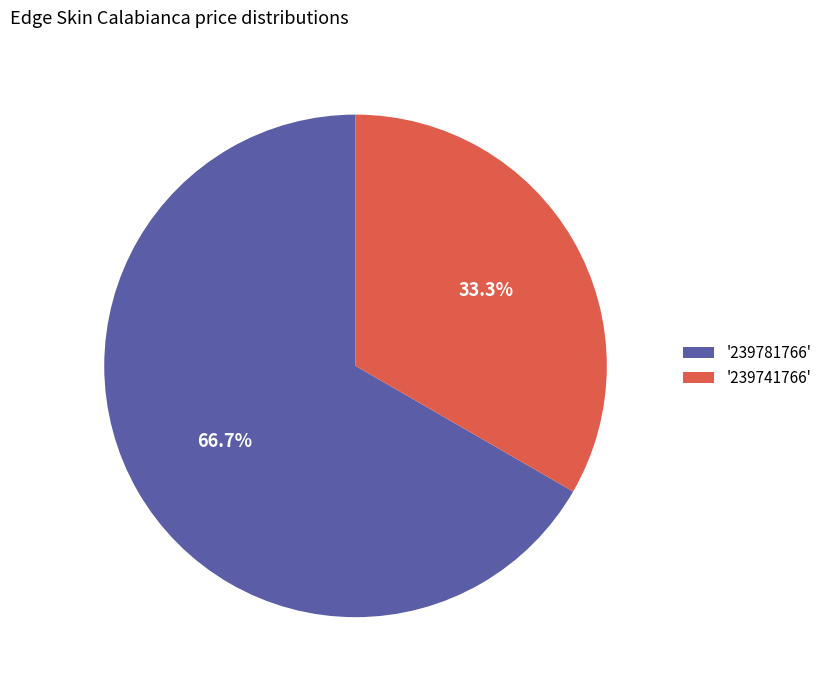

Which has a higher value, '239741766' or '239781766'?

'239781766'